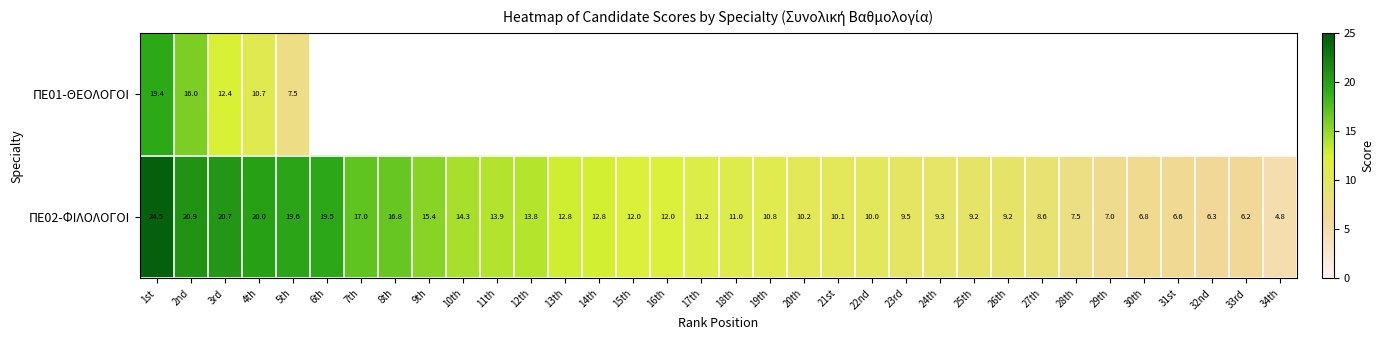

At 23rd, list the series in order from largest to smallest.

ΠΕ01-ΘΕΟΛΟΓΟΙ, ΠΕ02-ΦΙΛΟΛΟΓΟΙ